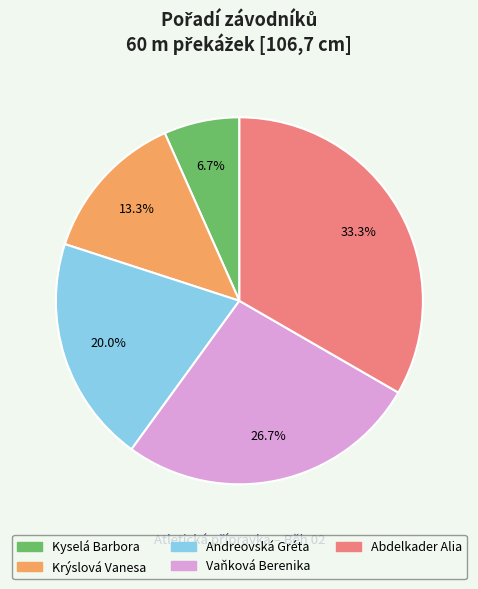

Which has a higher value, Abdelkader Alia or Krýslová Vanesa?

Abdelkader Alia